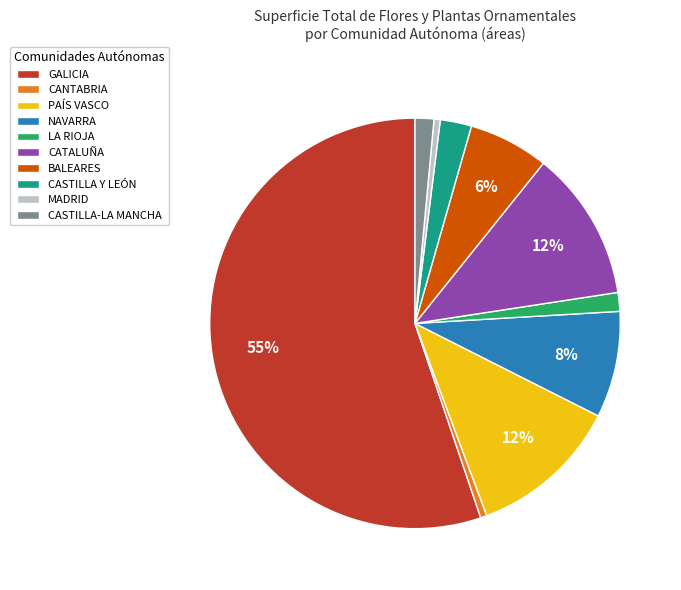

To the nearest percent, what portion does PAÍS VASCO represent?

12%